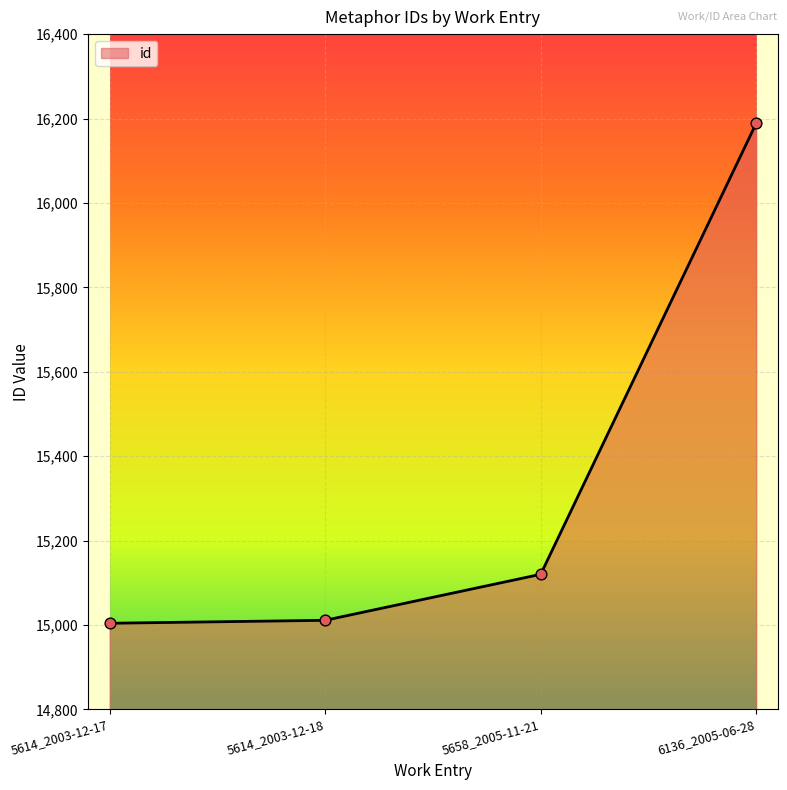

What is the ratio of the value at 5614_2003-12-17 to the value at 6136_2005-06-28?

0.9